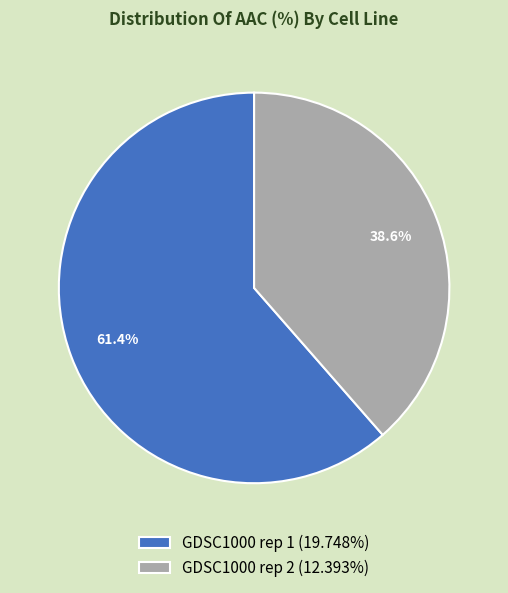

What is the total percentage of GDSC1000 rep 2 and GDSC1000 rep 1?

100.0%